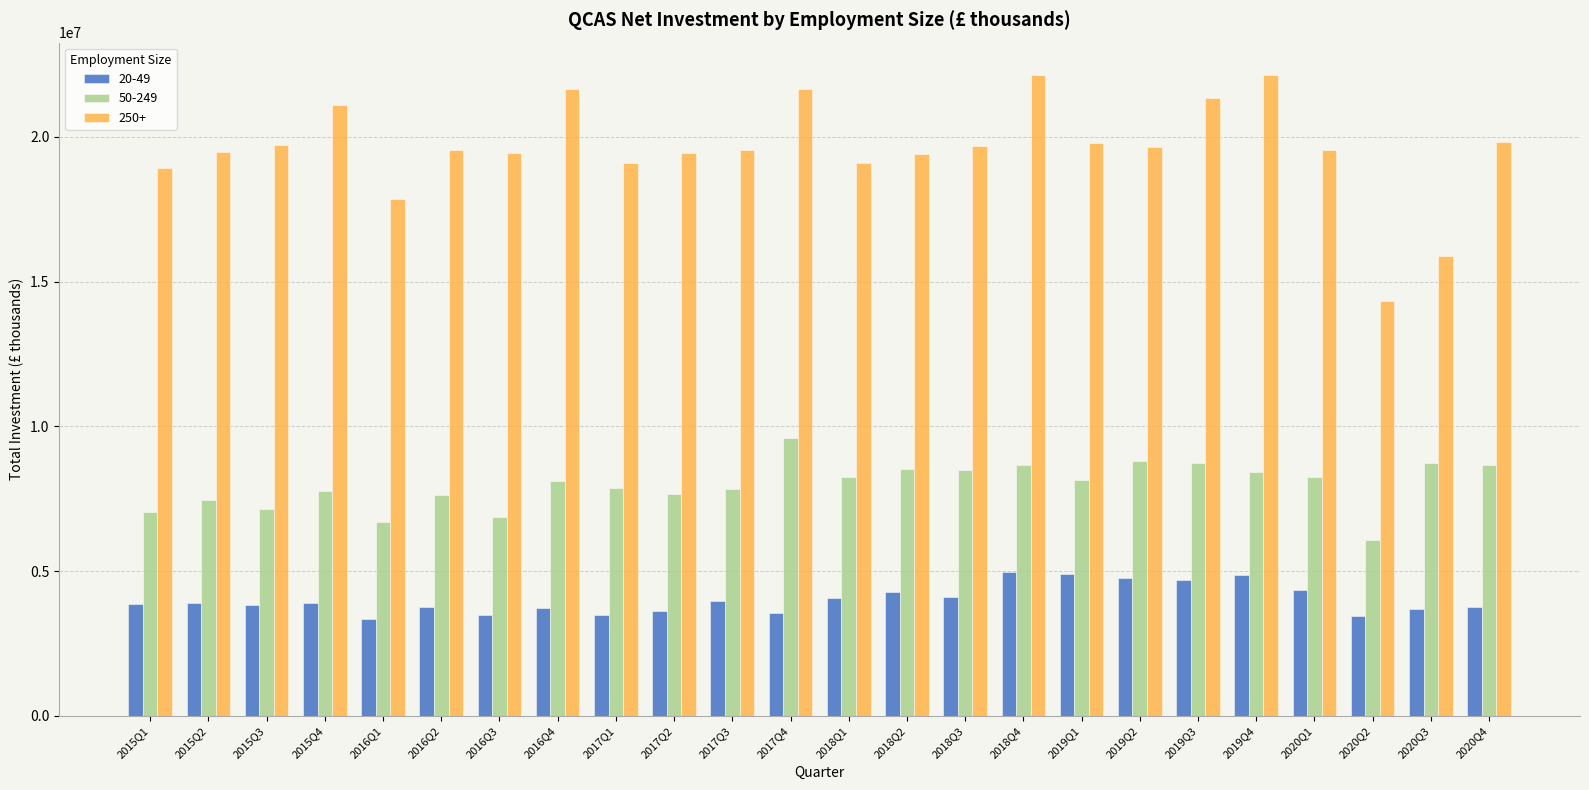

Does the chart contain any negative values?

No